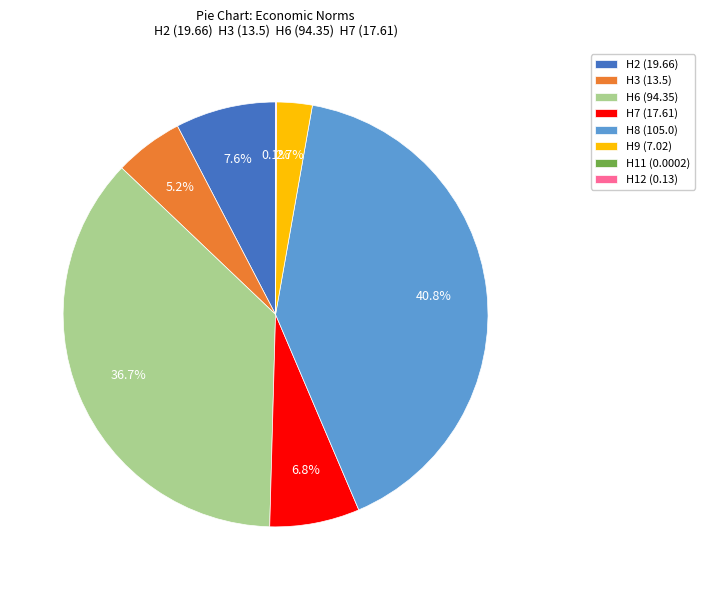

To the nearest percent, what is the average slice percentage?

12%